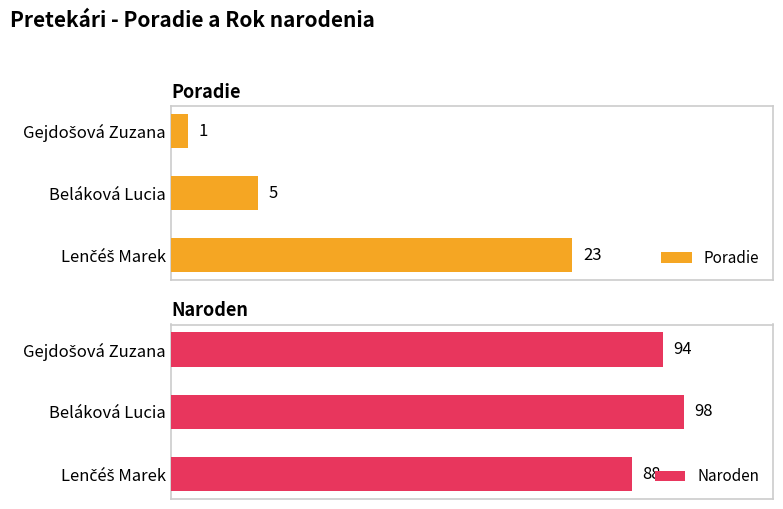

Which category has the highest value in the Naroden series?

Beláková Lucia